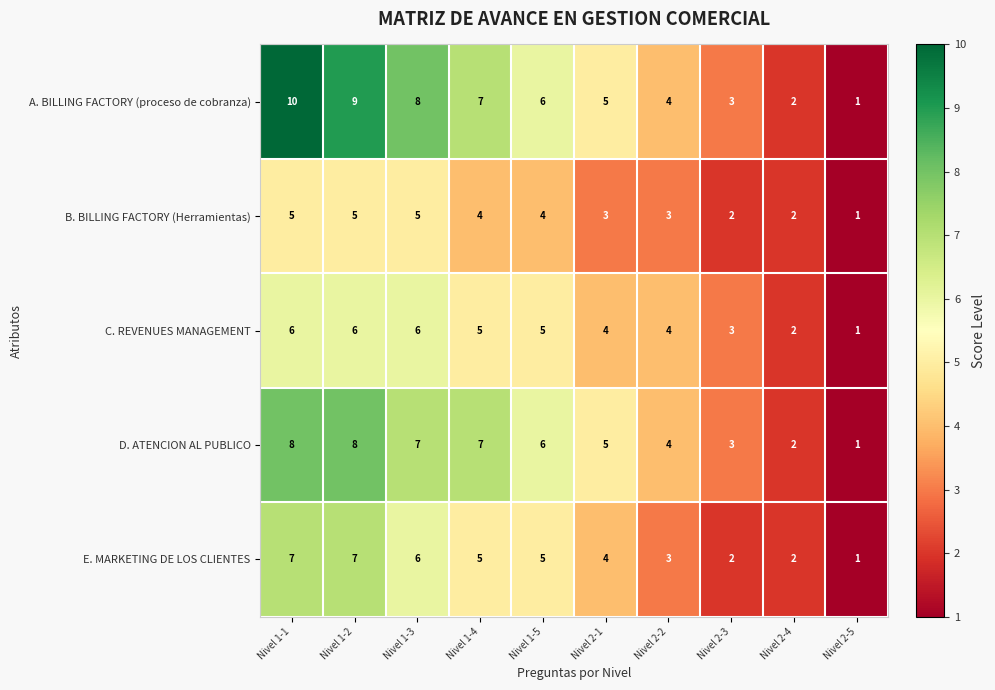

What is the sum of all E. MARKETING DE LOS CLIENTES values?

42